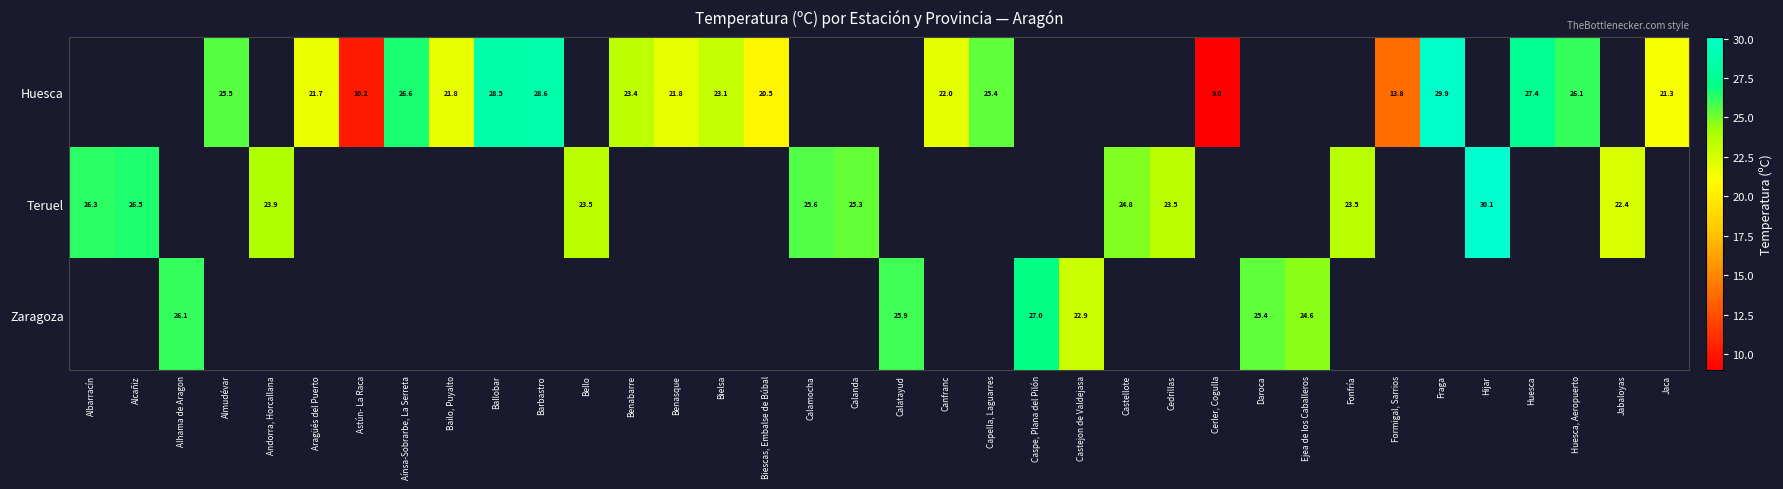

The value of Huesca at Biescas, Embalse de Búbal is 30.9. True or false?

False